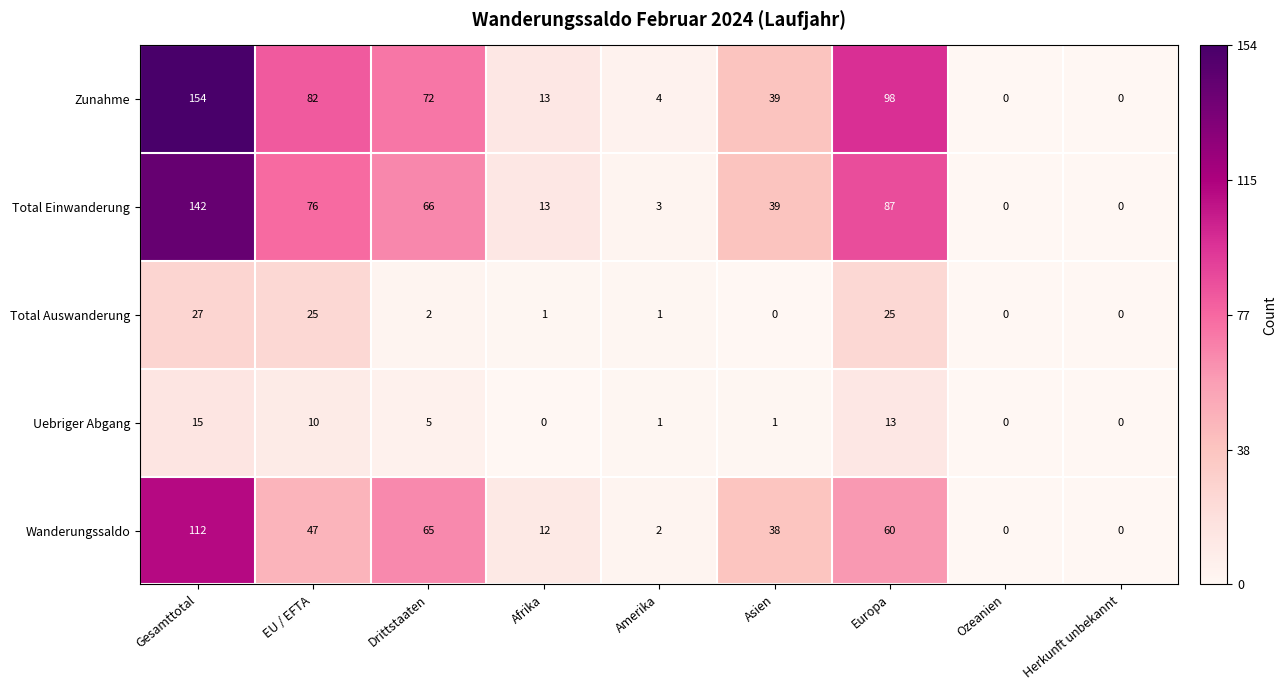

List the series in order of their peak value, lowest first.

Uebriger Abgang, Total Auswanderung, Wanderungssaldo, Total Einwanderung, Zunahme